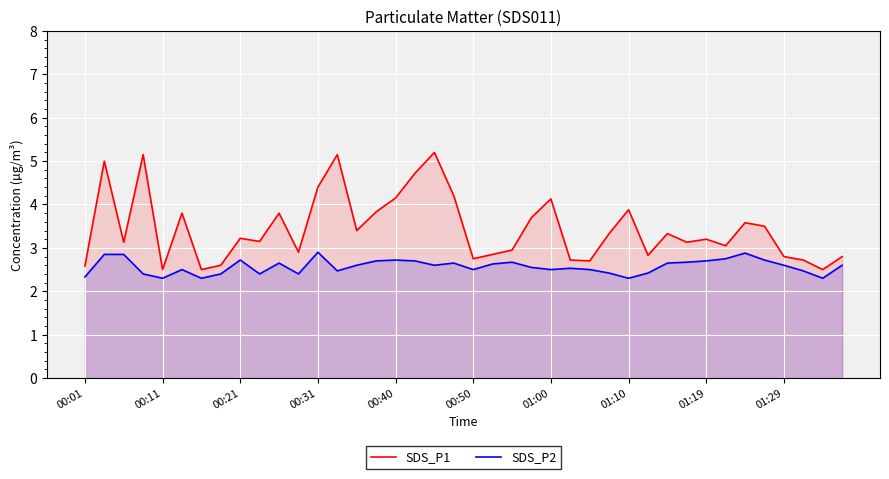

At 34, list the series in order from largest to smallest.

SDS_P1, SDS_P2